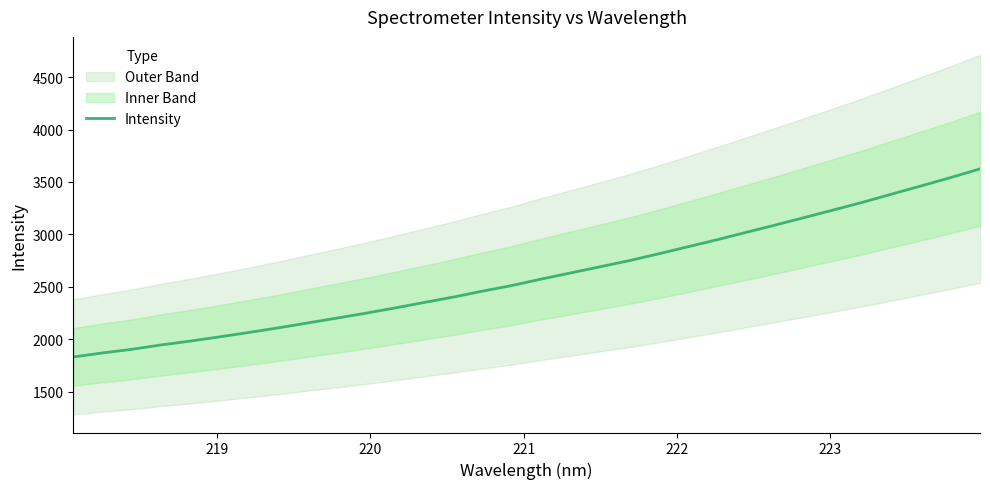

The value at 12 is 900.3. True or false?

False